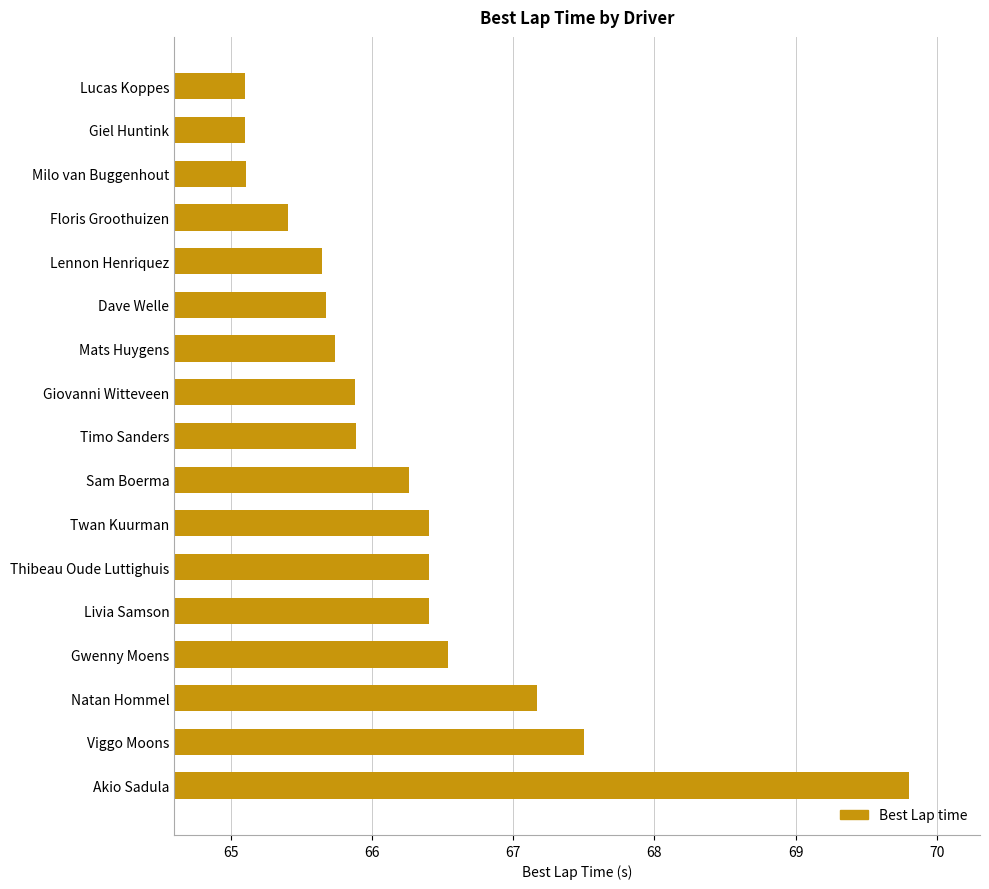

What position from the top is Lucas Koppes?

1